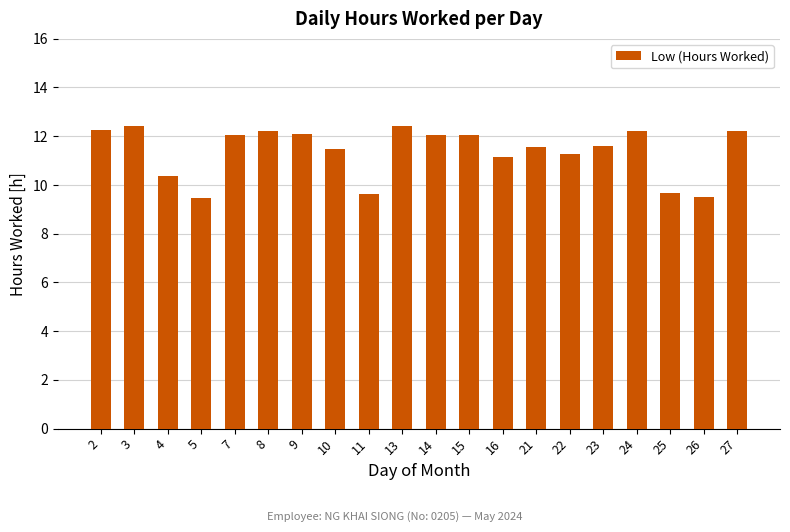

Approximately how many times larger is the value at 9 compared to 25?

1.3